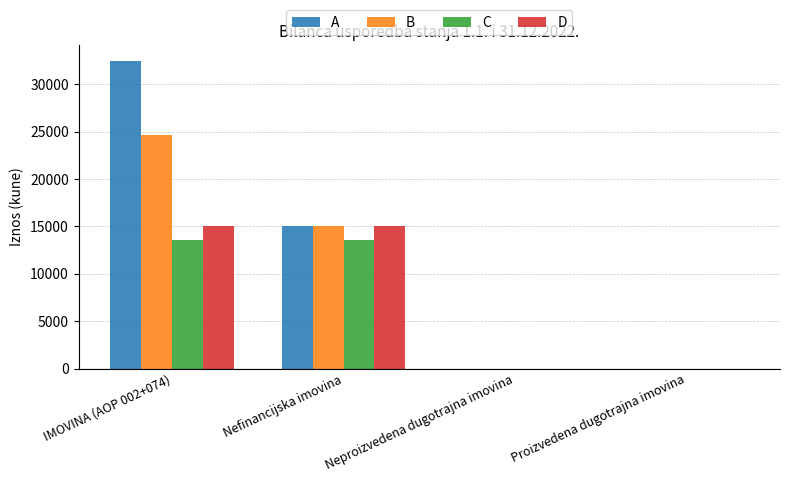

Are the bars grouped side by side (vs. stacked)?

Yes